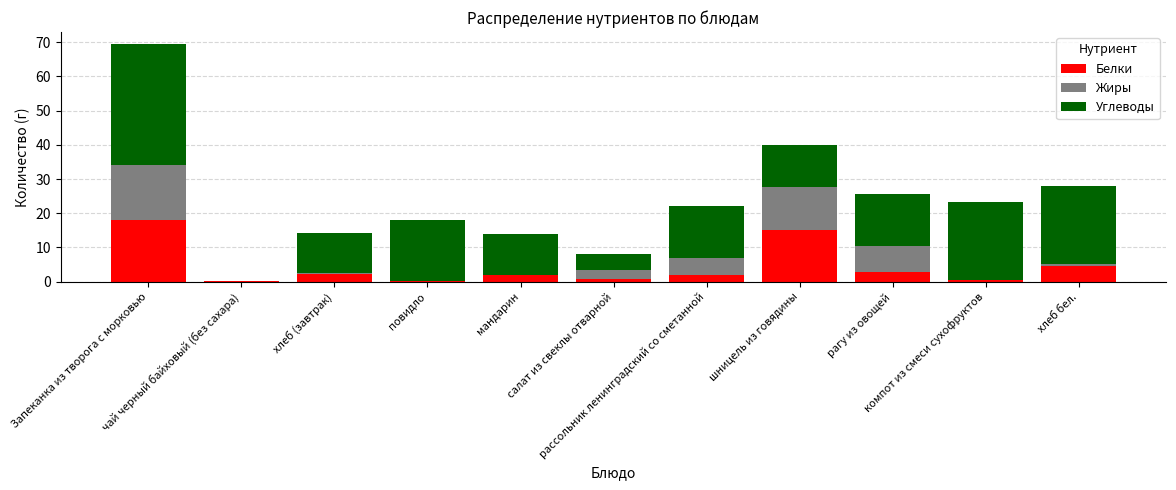

What is the highest value of the Белки series?

18.0